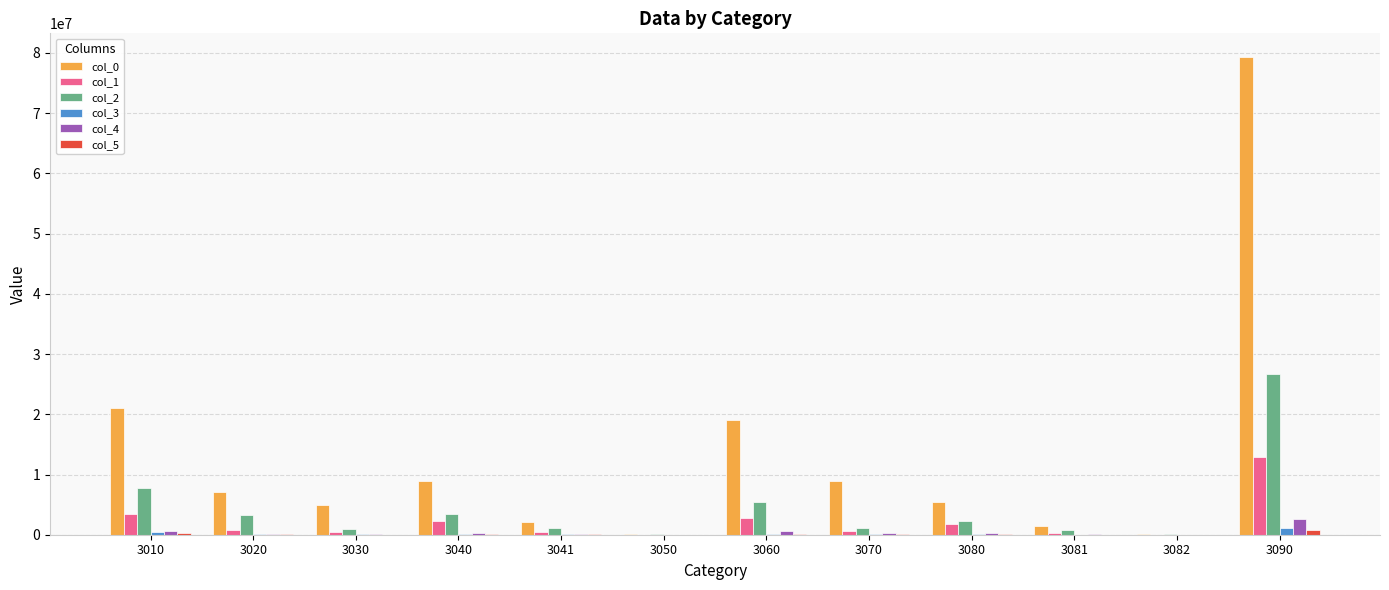

At which category is the sum across all series the highest?

3090